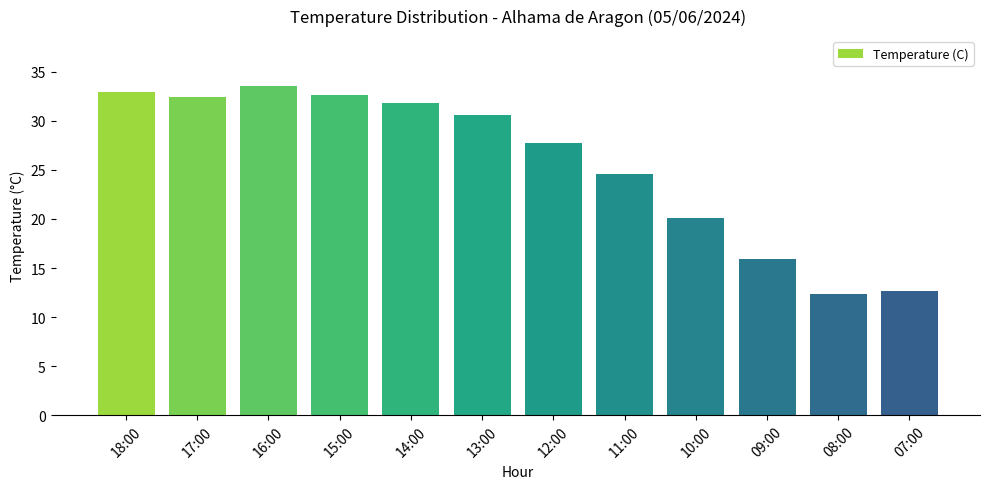

Where does the data first go above 30?

18:00